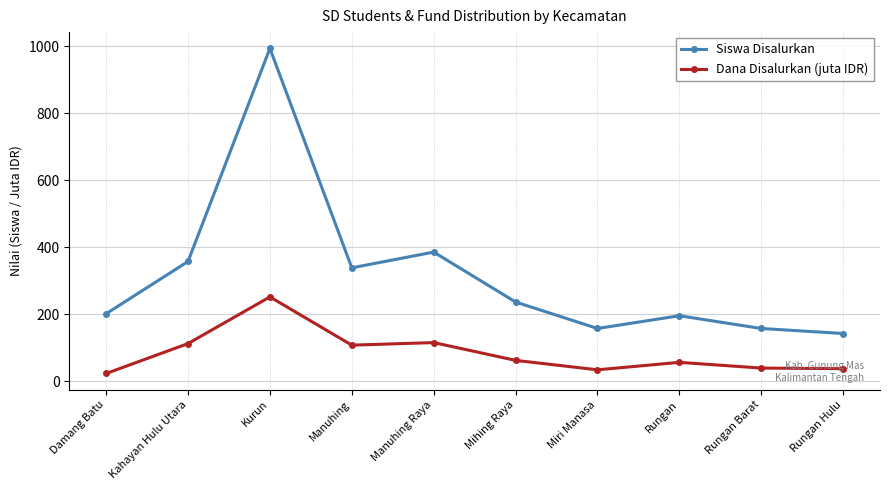

True or false: Dana Disalurkan (juta IDR) has a value of 38.0 at Rungan Hulu.

True